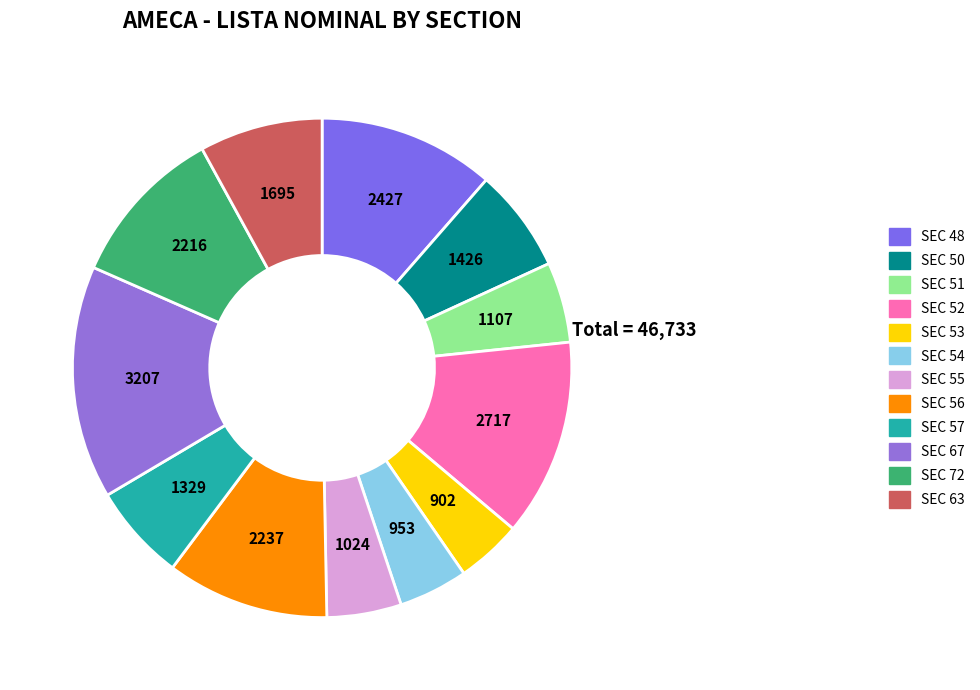

Does SEC 52 account for over 50% of the chart?

No